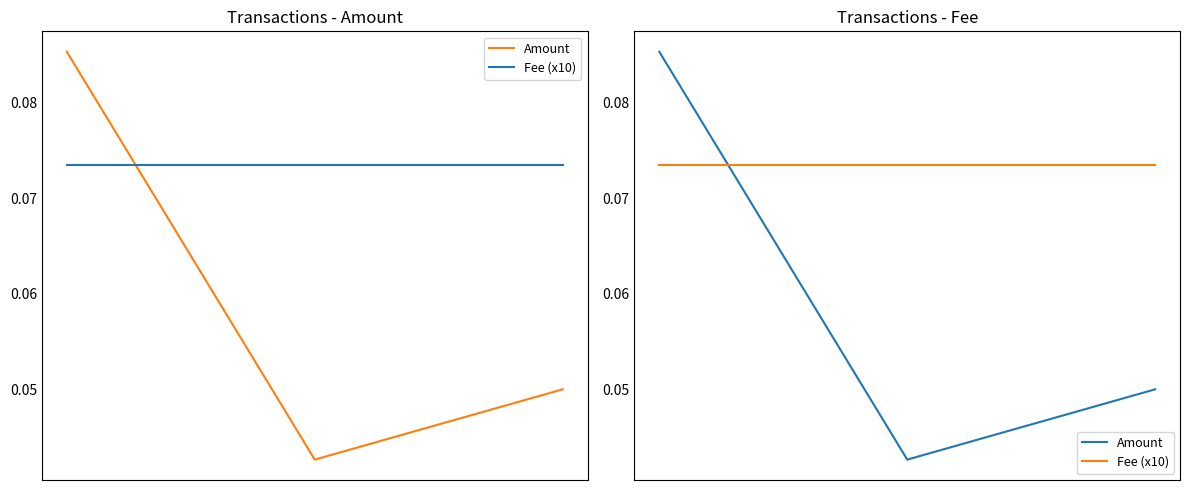

List the labels in order of Fee (x10) value, smallest first.

0, 1, 2